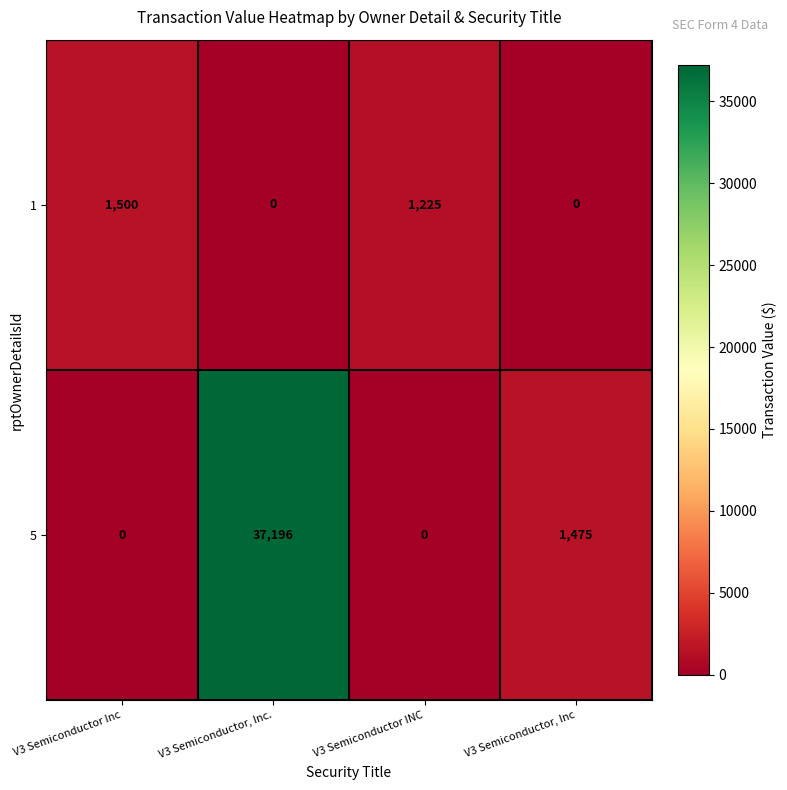

At which category does the chart reach its peak across all series?

V3 Semiconductor, Inc.